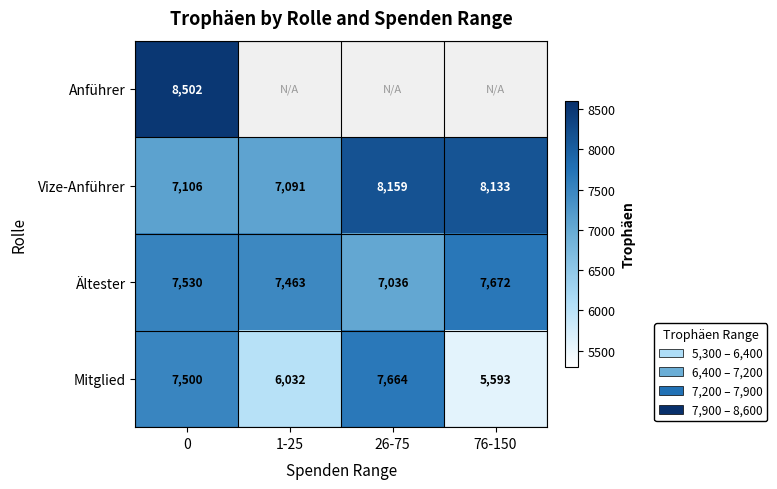

List the labels in order of Mitglied value, smallest first.

76-150, 1-25, 0, 26-75